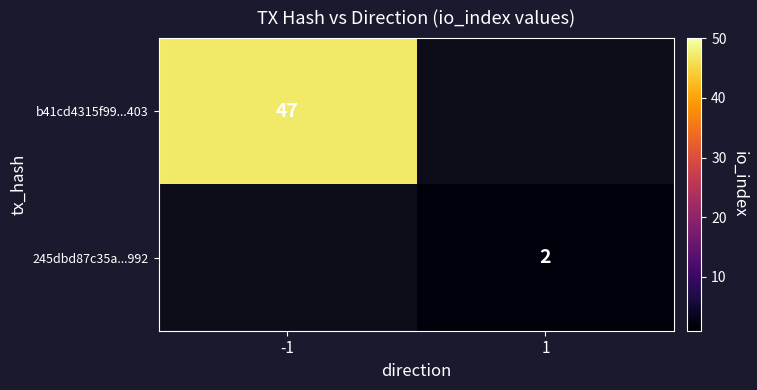

The value of 245dbd87c35a...992 at 1 is 2. True or false?

True